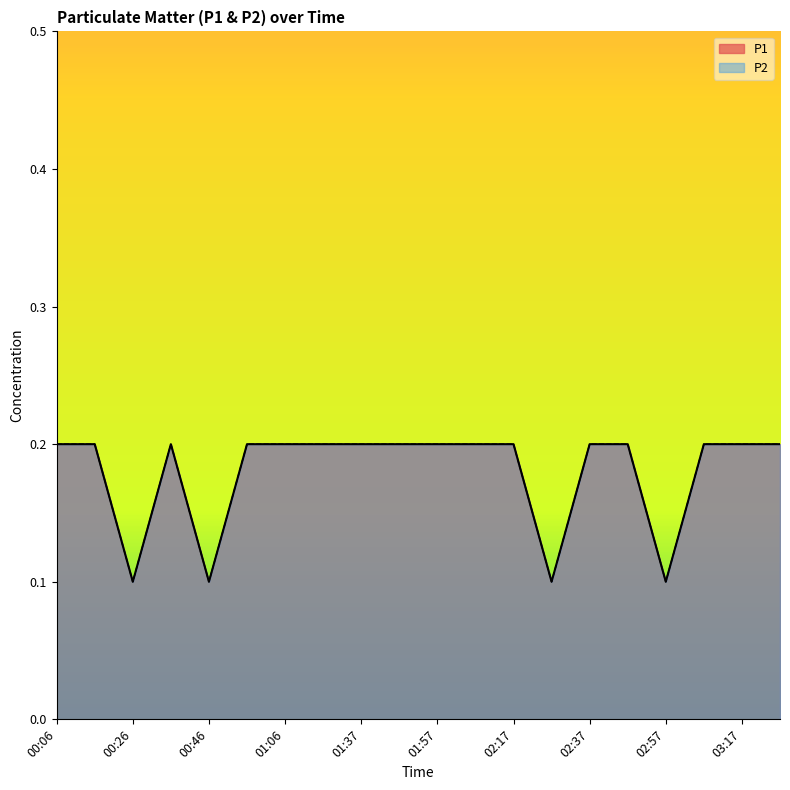

What is the difference between the maximum and minimum values in the P1 series?

0.1